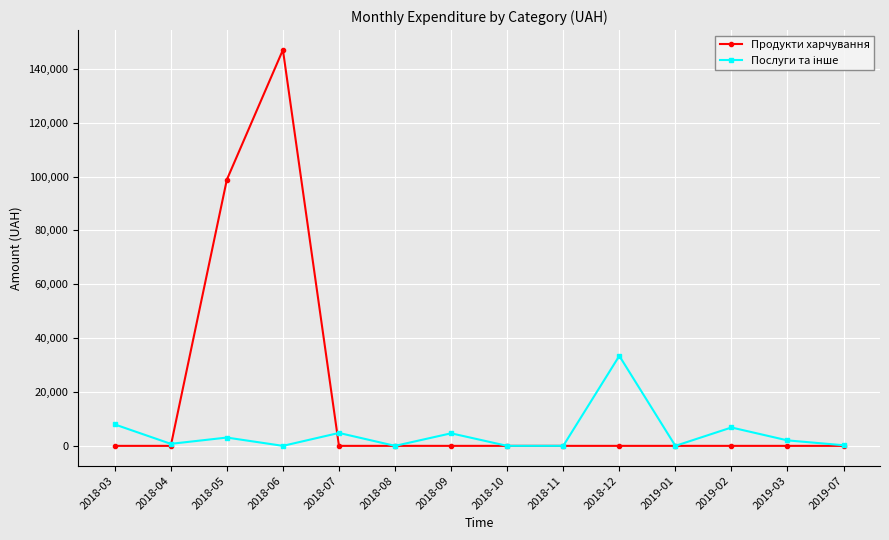

At how many categories does at least one series exceed 16320?

3